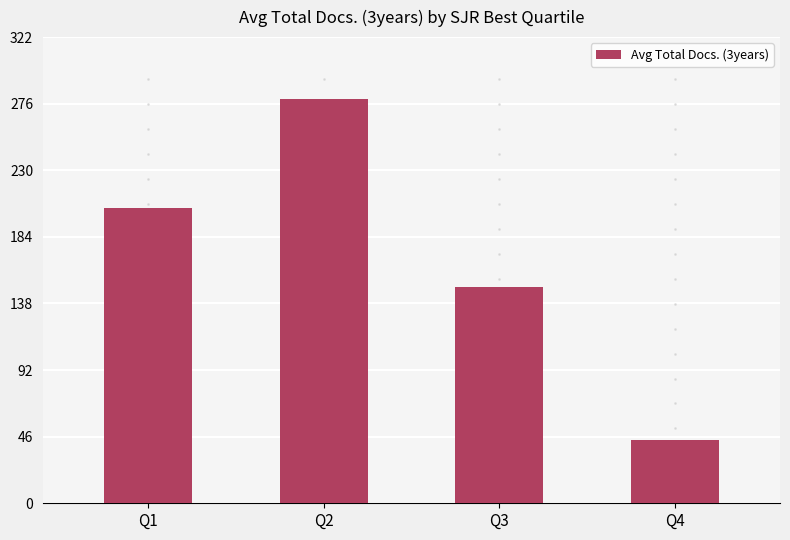

At which category does the chart reach its peak across all series?

Q2